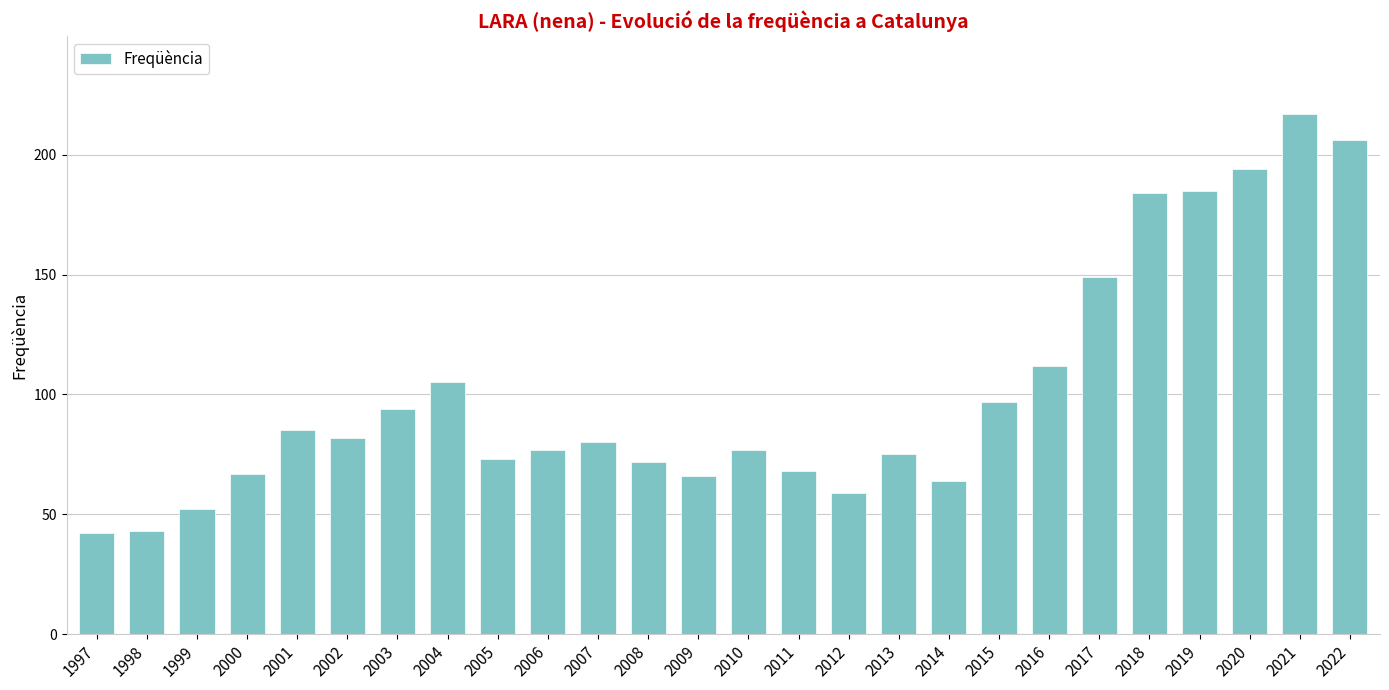

What is the difference between the maximum and minimum values?

175